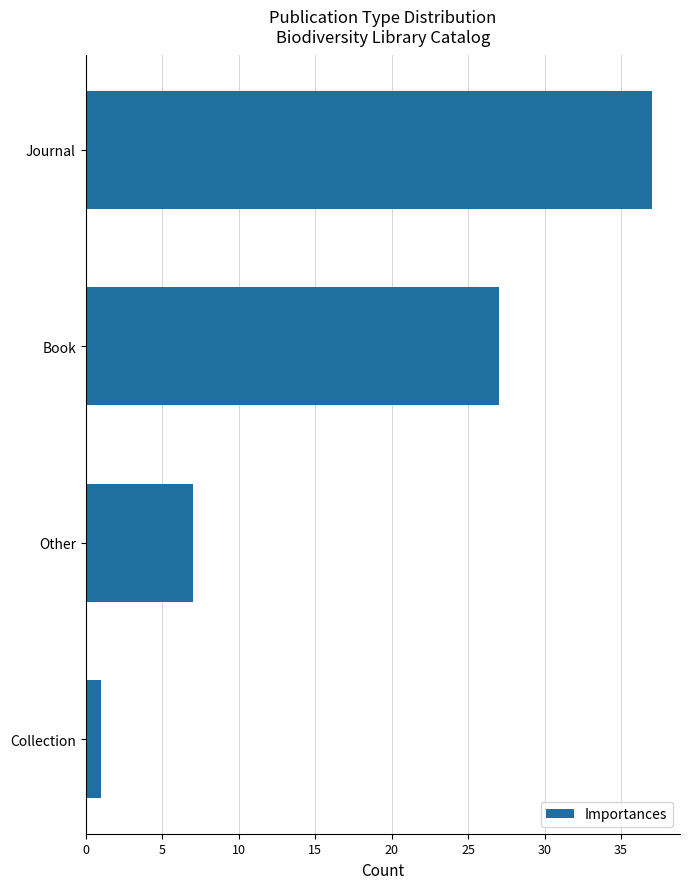

Reading bottom to top, transcribe all the data shown in this chart.

1	7	27	37